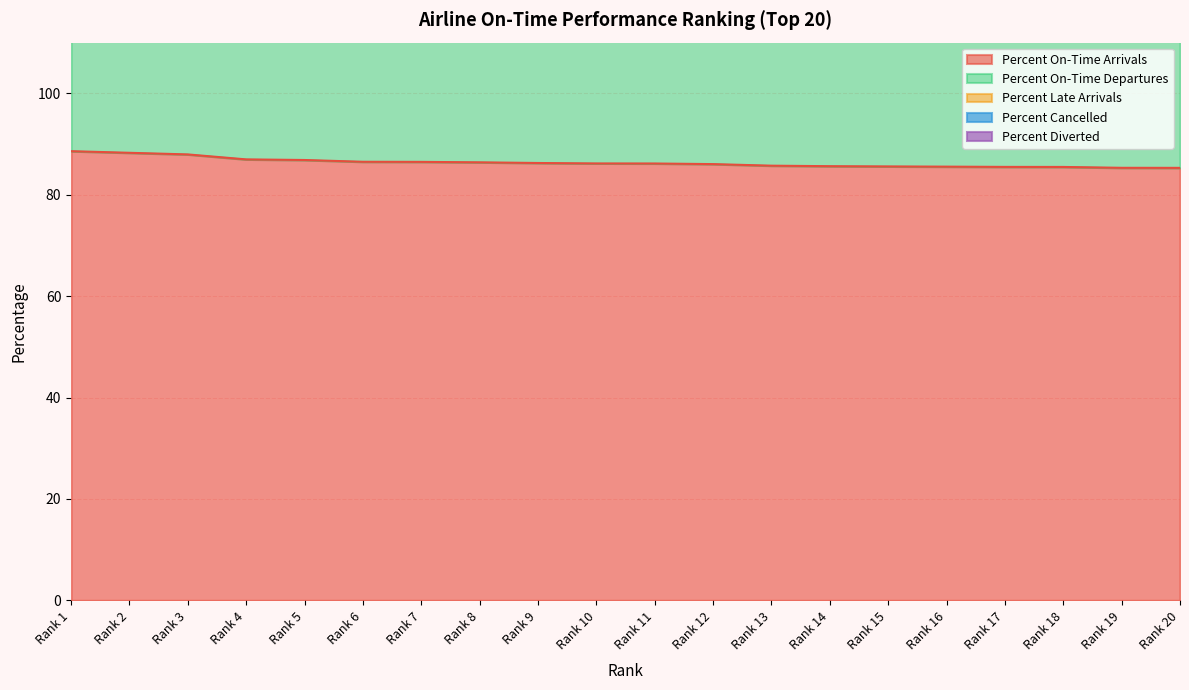

True or false: Percent On-Time Departures has more than 0 interior local peaks.

True